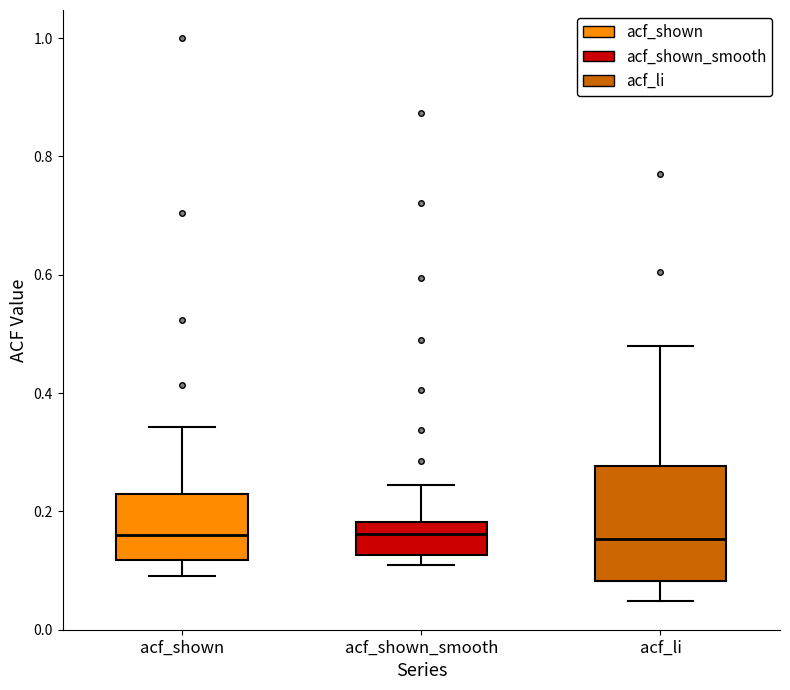

Reading left to right, read every box against the y-axis: the position of its median line, the range the box covers, and the ends of its whiskers. The values are not printed on the chart, so give them approximately, as read against the axis.

acf_shown: median 0.16, box 0.12 to 0.22, whiskers 0.10 to 0.34
acf_shown_smooth: median 0.16, box 0.12 to 0.18, whiskers 0.10 to 0.24
acf_li: median 0.16, box 0.08 to 0.28, whiskers 0.04 to 0.48